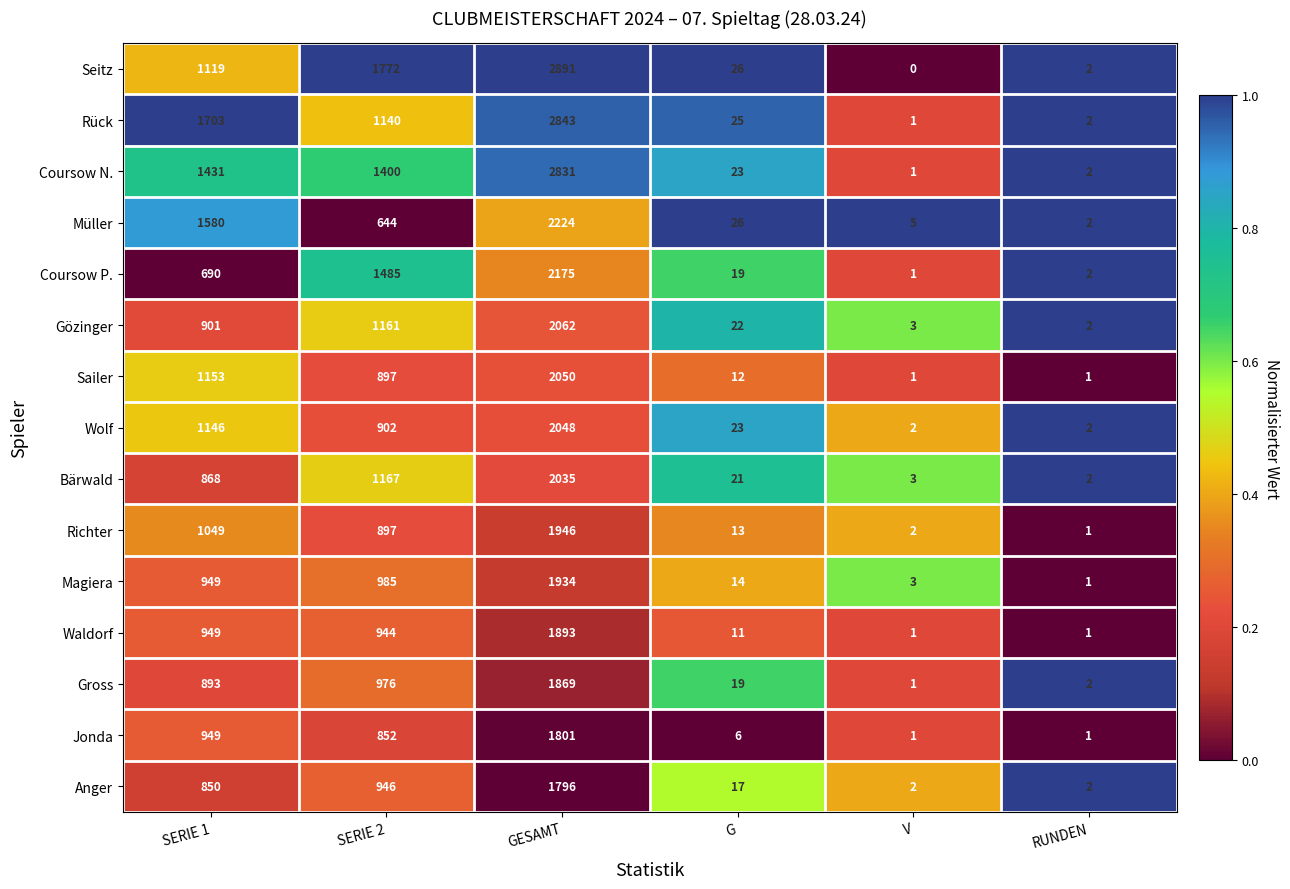

What is the average value of the Rück series?

952